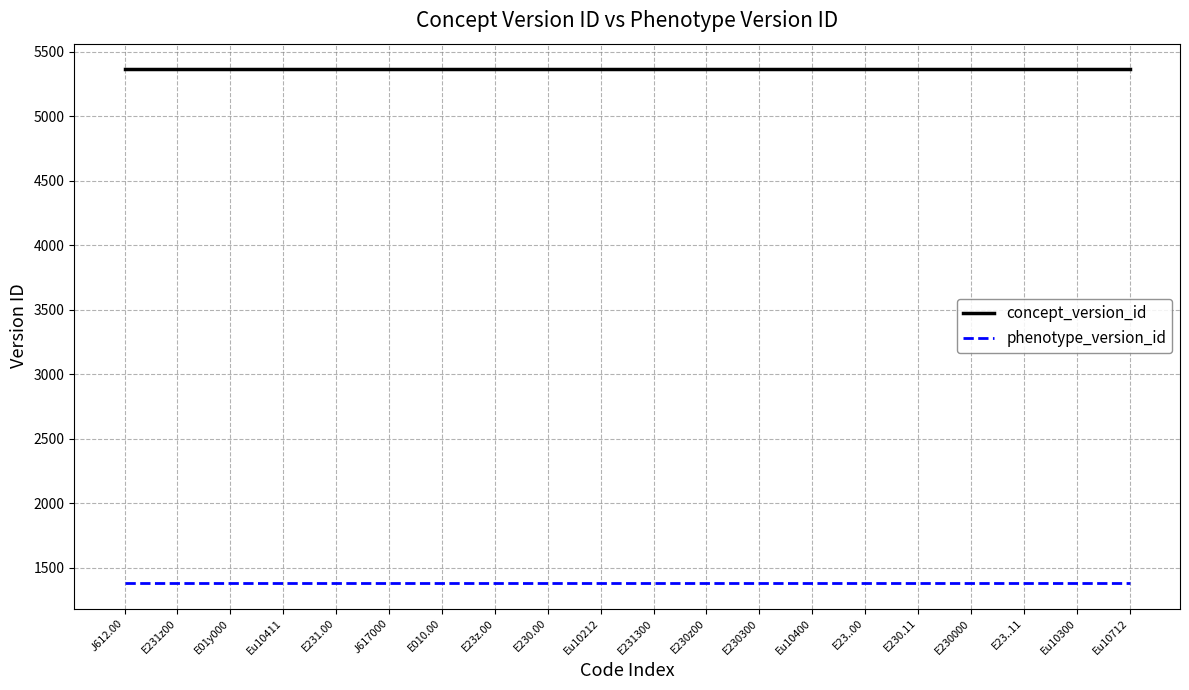

True or false: phenotype_version_id and concept_version_id cross at least once.

False